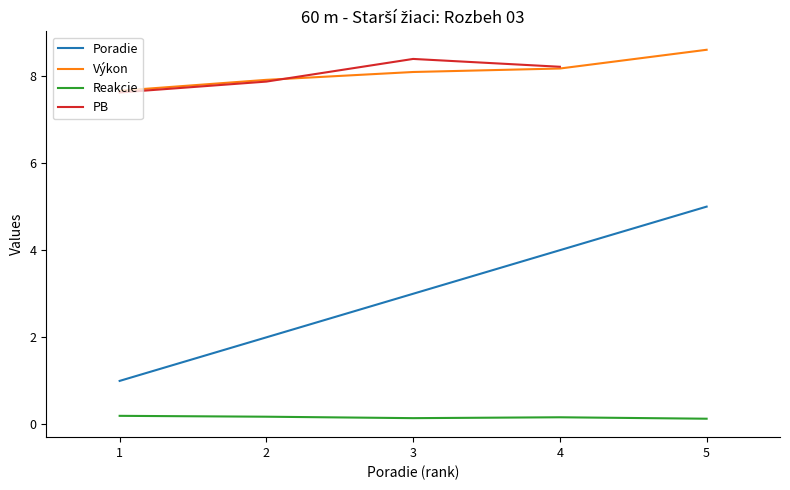

At which label does Výkon reach its peak?

5